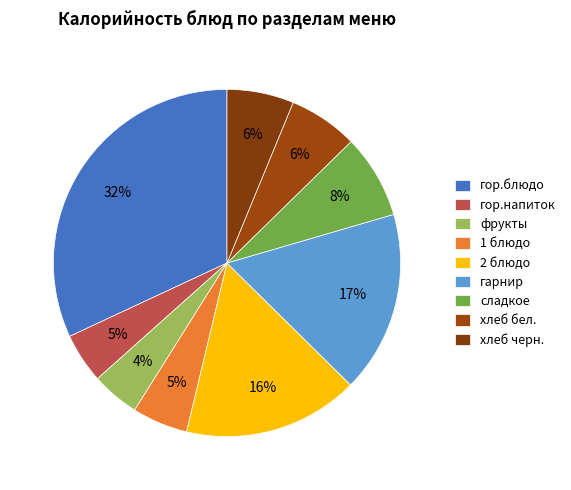

How many slices are in this pie chart?

9